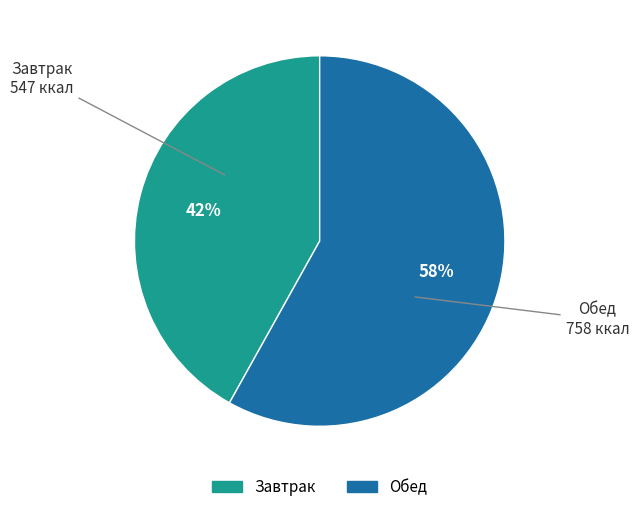

To the nearest percent, what is the difference between the Завтрак and Обед slice percentages?

16%